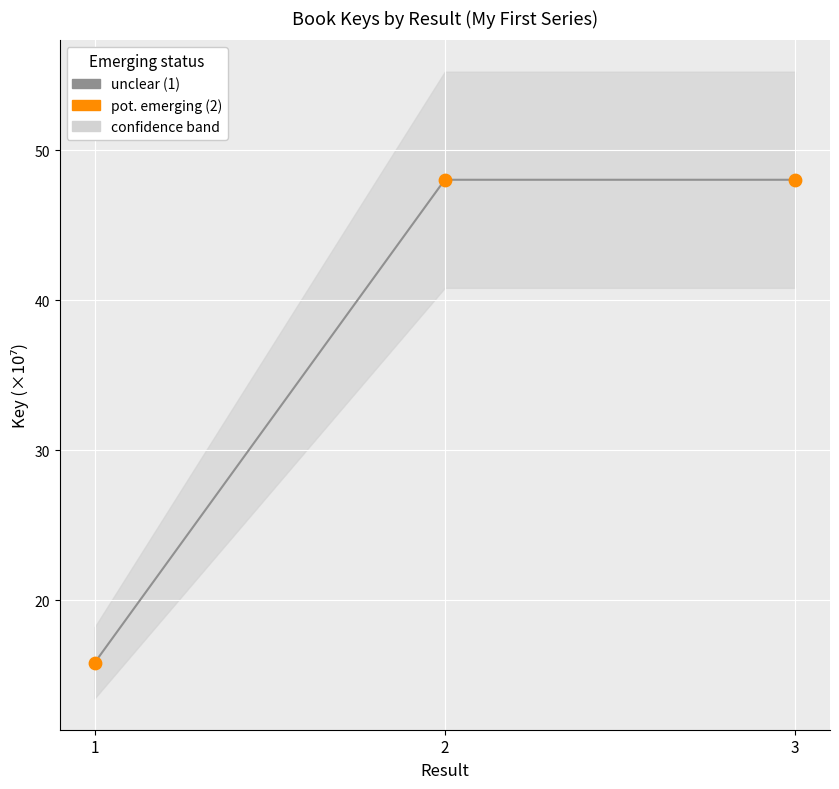

What is the total value across all series at 1?

31.7